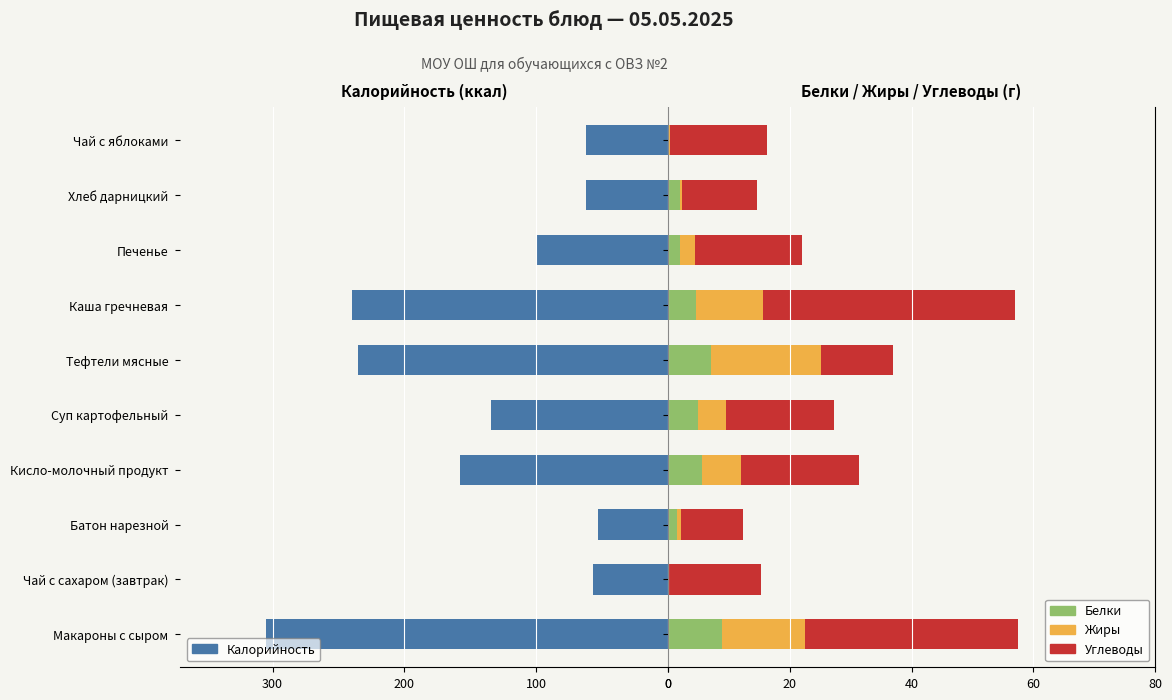

What is the smallest value displayed?

-305.0